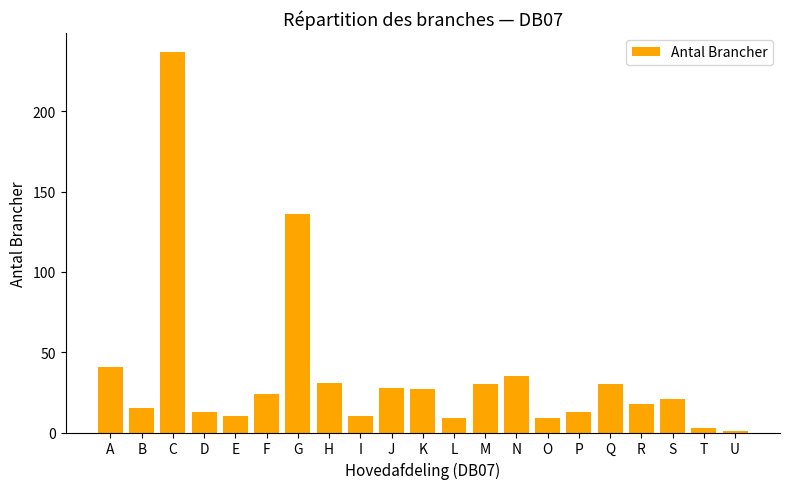

Does the chart contain any negative values?

No